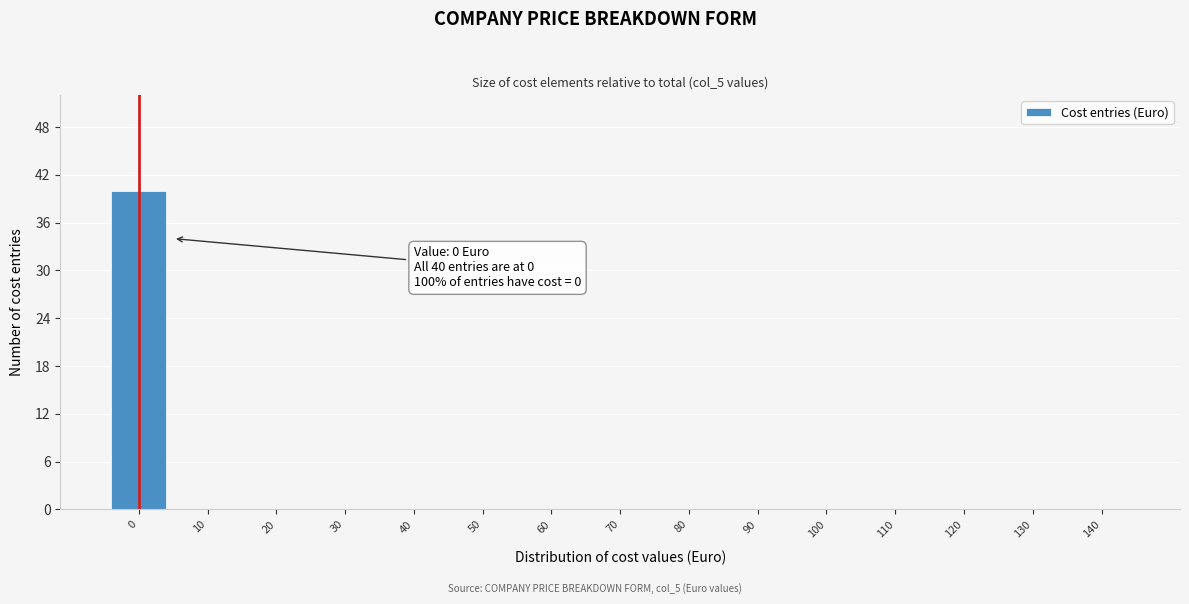

Reading left to right, what are all the values shown in this chart?

0=40	10=0	20=0	30=0	40=0	50=0	60=0	70=0	80=0	90=0	100=0	110=0	120=0	130=0	140=0